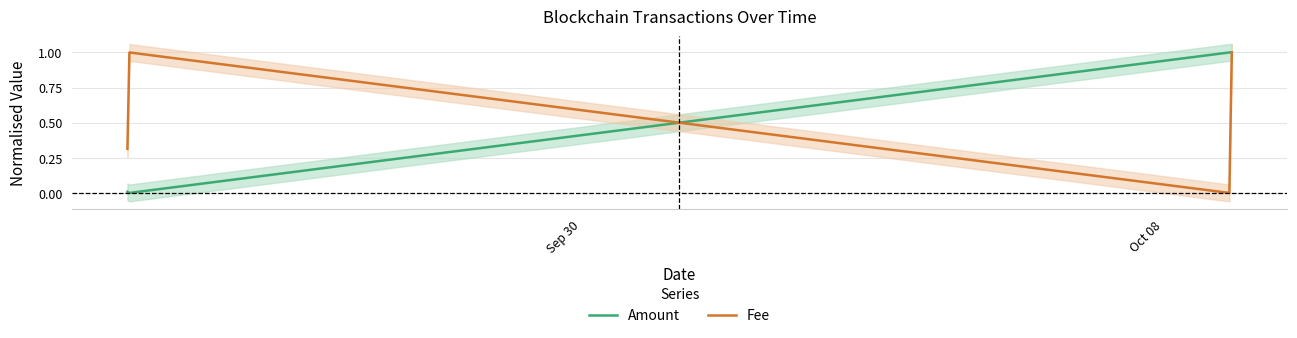

Which series ends up on top after the final intersection of Fee and Amount?

Fee